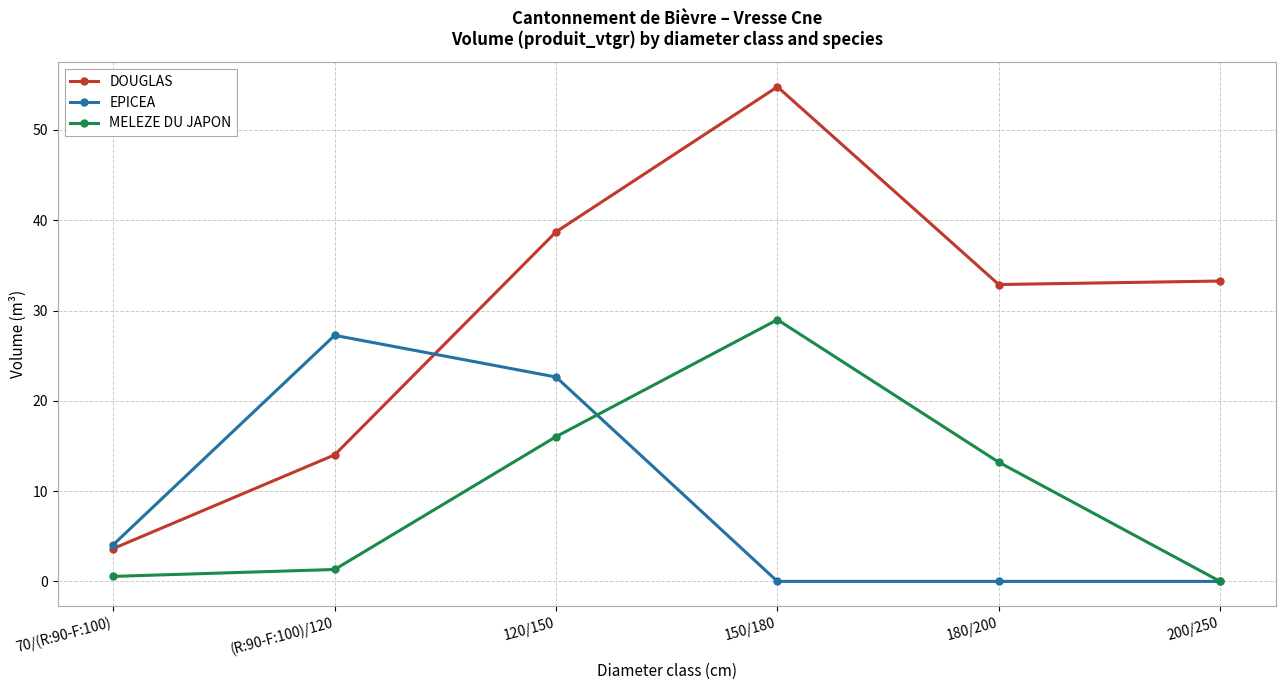

True or false: DOUGLAS and MELEZE DU JAPON cross at least once.

False